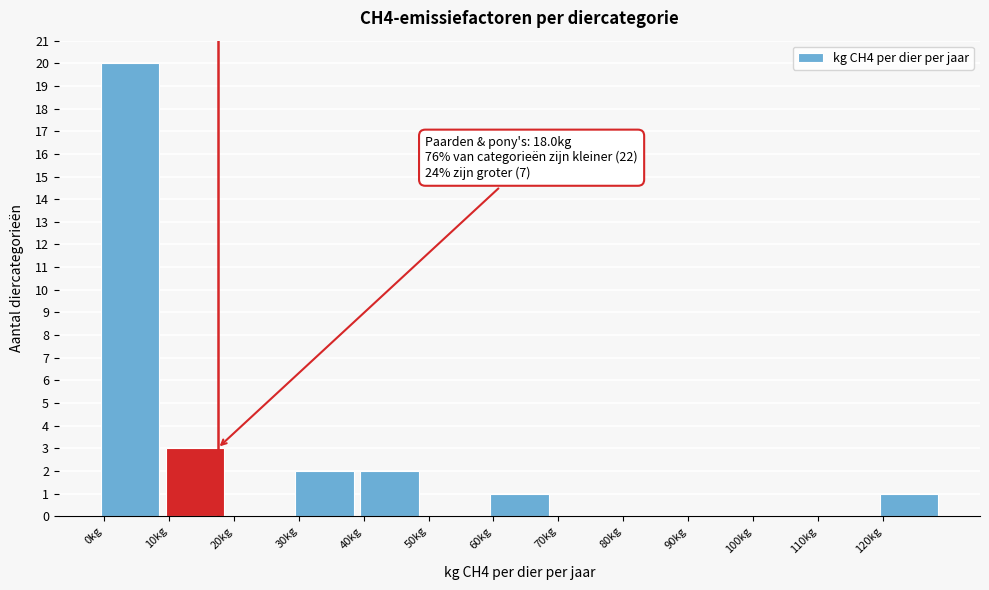

Which range on the x-axis has the tallest bar?

0 to 10